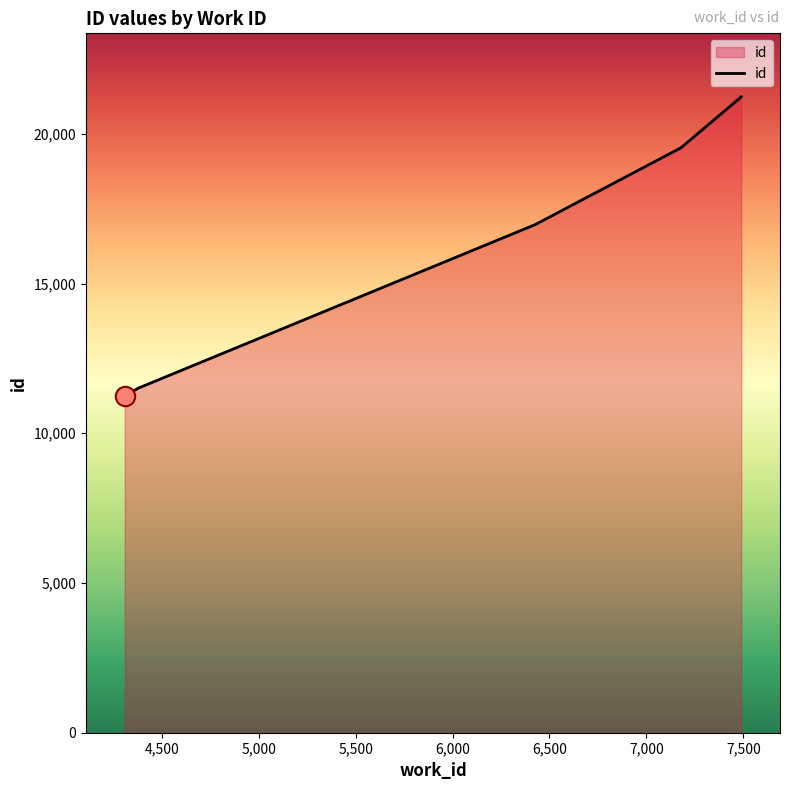

Which has a higher value, 6426 or 7489?

7489